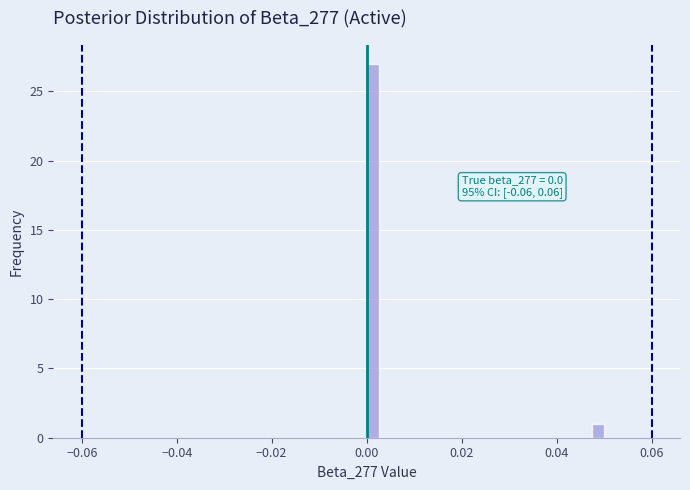

Around what value on the x-axis is the tallest bar? Give the approximate position of its centre, as read against the axis.

0.002